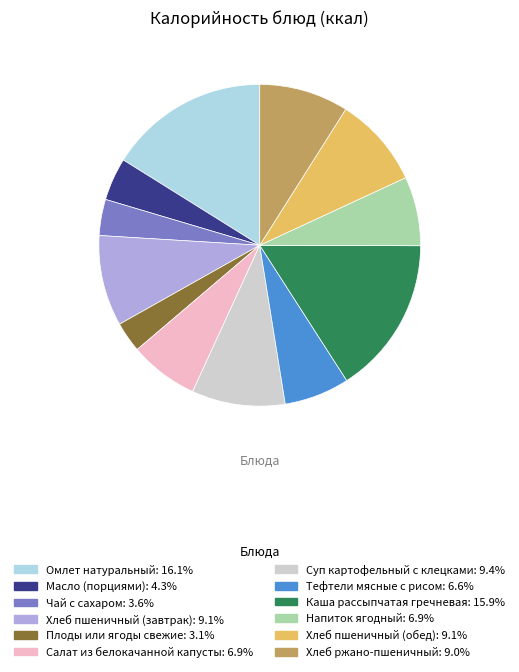

Which category has the smallest portion of the pie?

Плоды или ягоды свежие